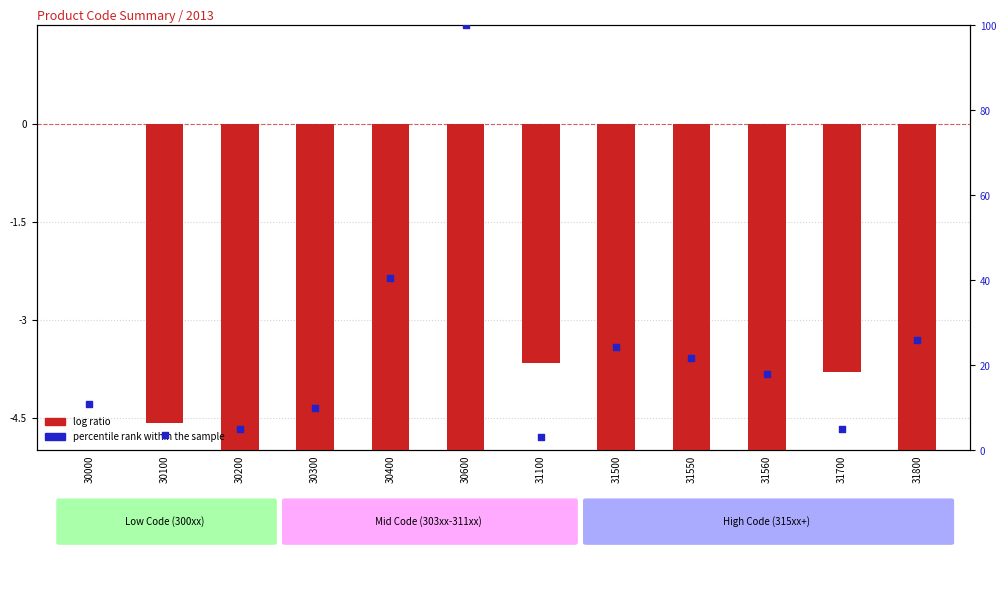

Which series has the largest total across all categories?

percentile rank within the sample